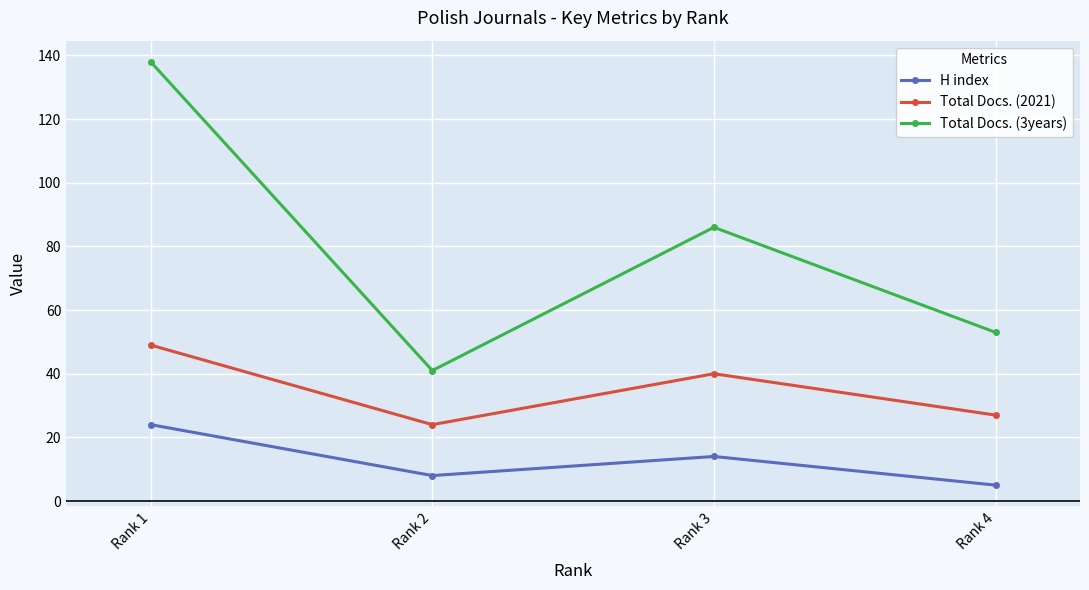

True or false: Total Docs. (3years) and Total Docs. (2021) cross at least once.

False